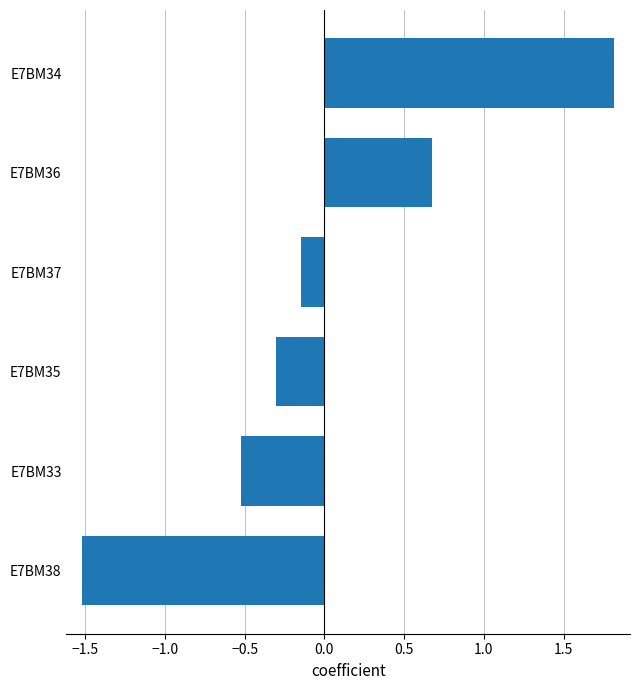

What is the change in value from E7BM33 to E7BM34?

+2.3